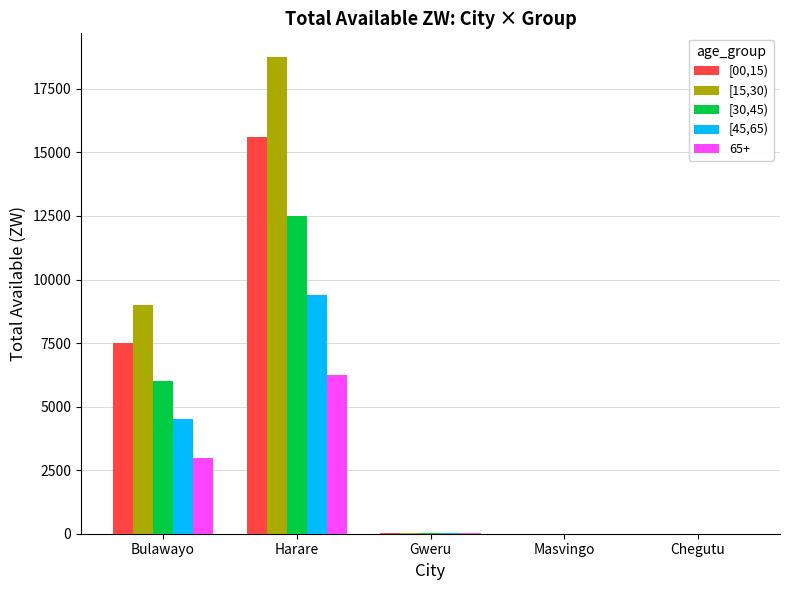

Which series changed the most between Harare and Chegutu?

[15,30)